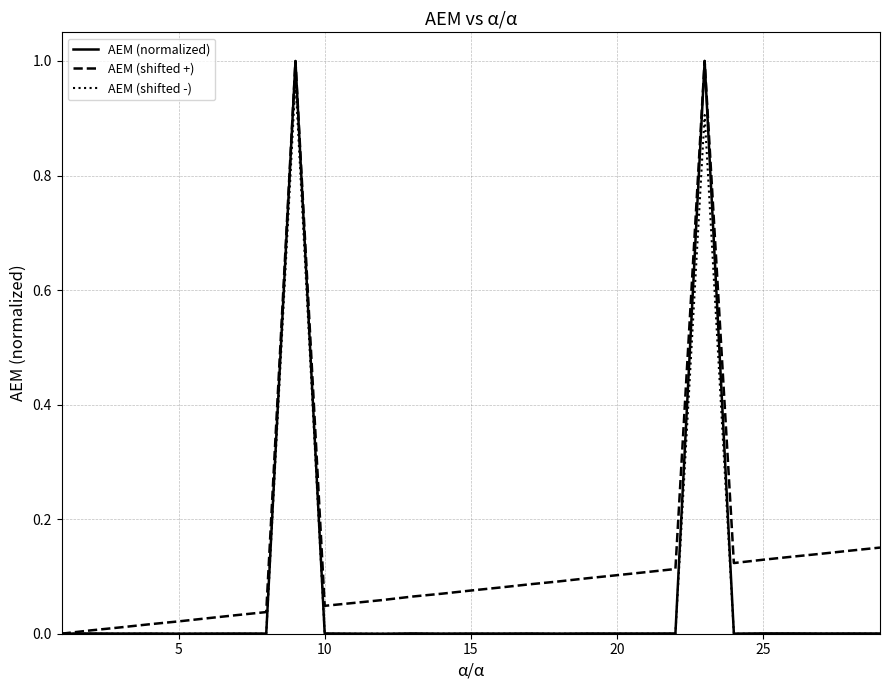

Which series has the largest total across all categories?

ΑΕΜ (shifted +)